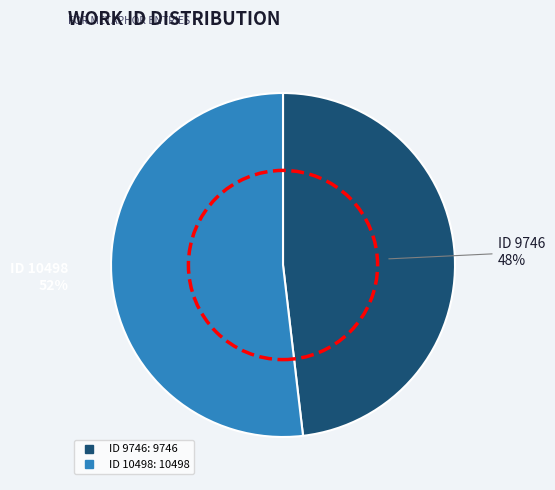

To the nearest percent, what is the combined percentage of ID 9746 and ID 10498?

100%